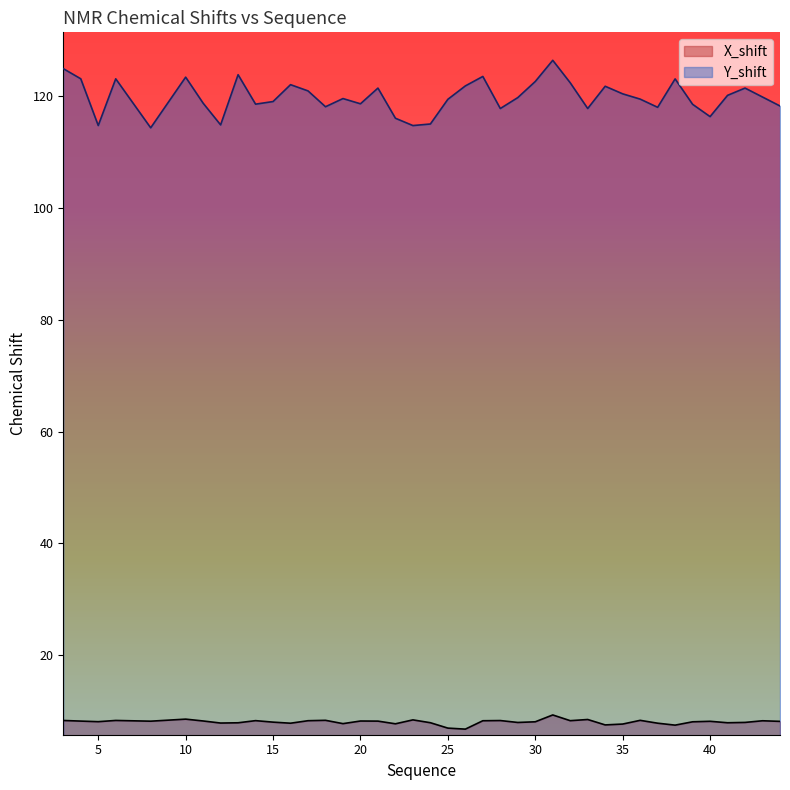

True or false: Y_shift and X_shift cross at least once.

False